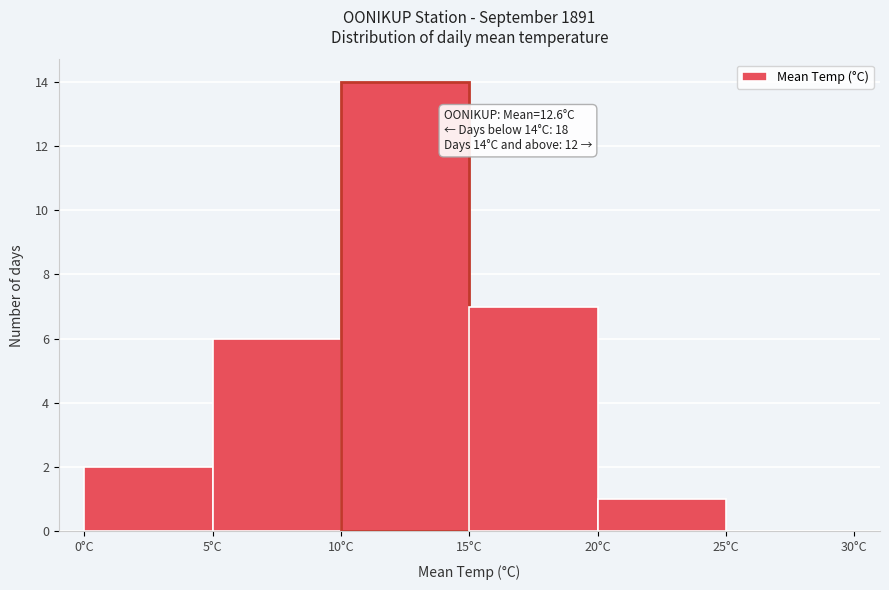

Over which range of the x-axis is the bar tallest?

10 to 15